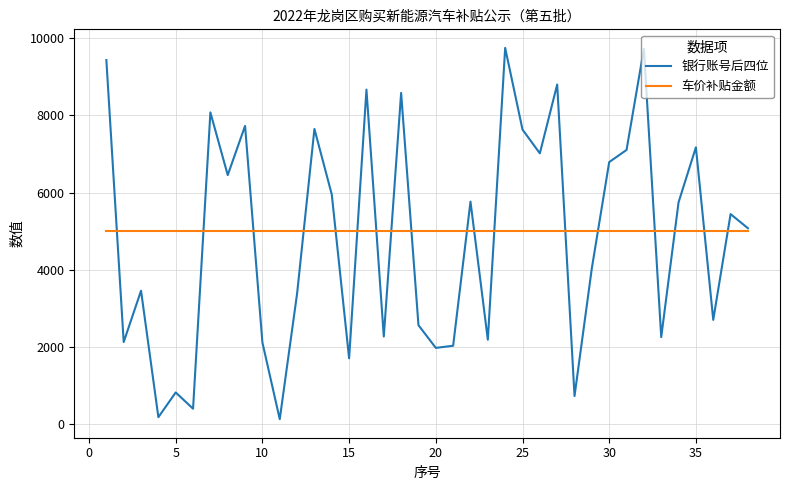

What is the highest value of the 银行账号后四位 series?

9747